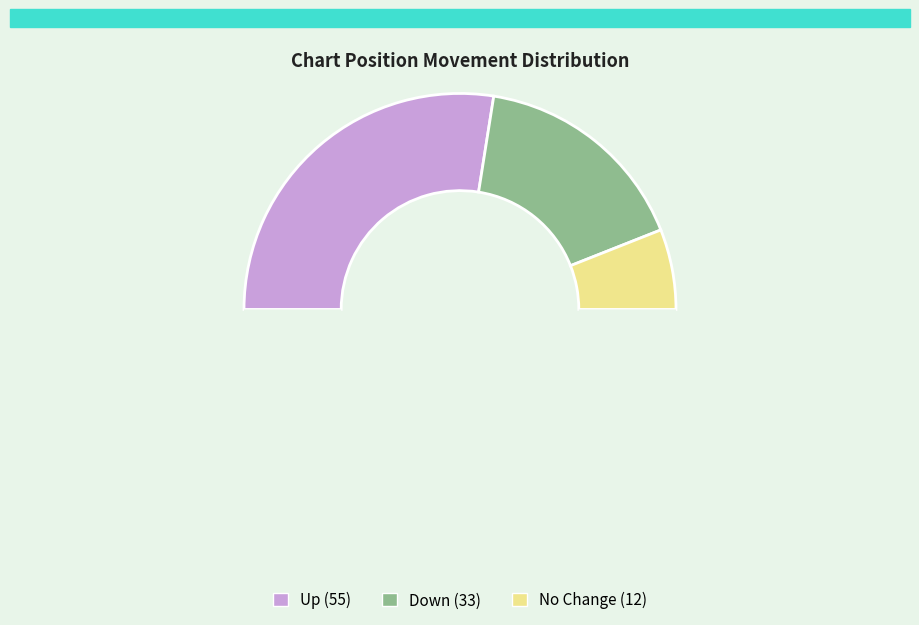

To the nearest percent, what is the difference between the largest and smallest slice percentages?

43%